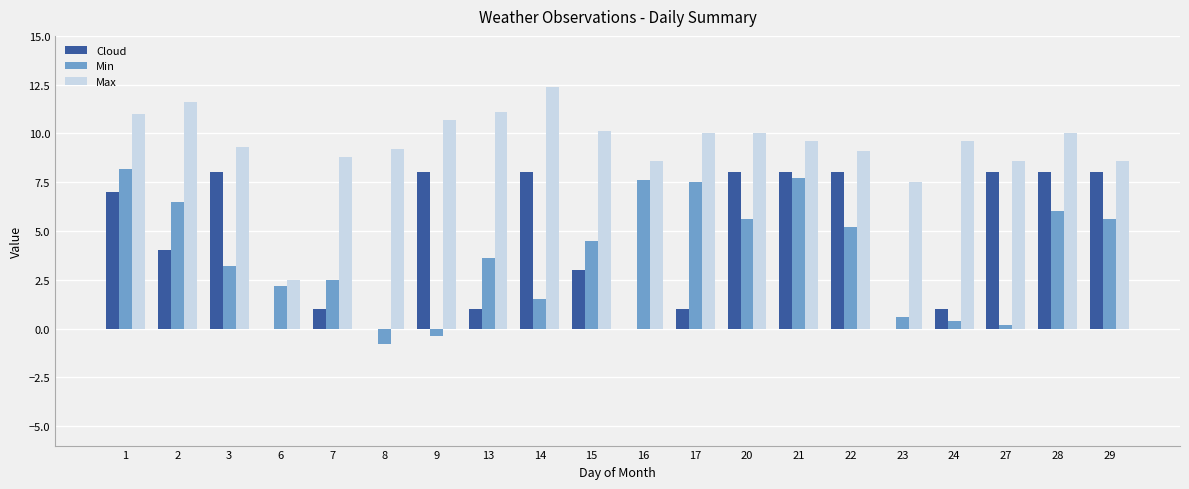

Which series changed the most between 21 and 29?

Min